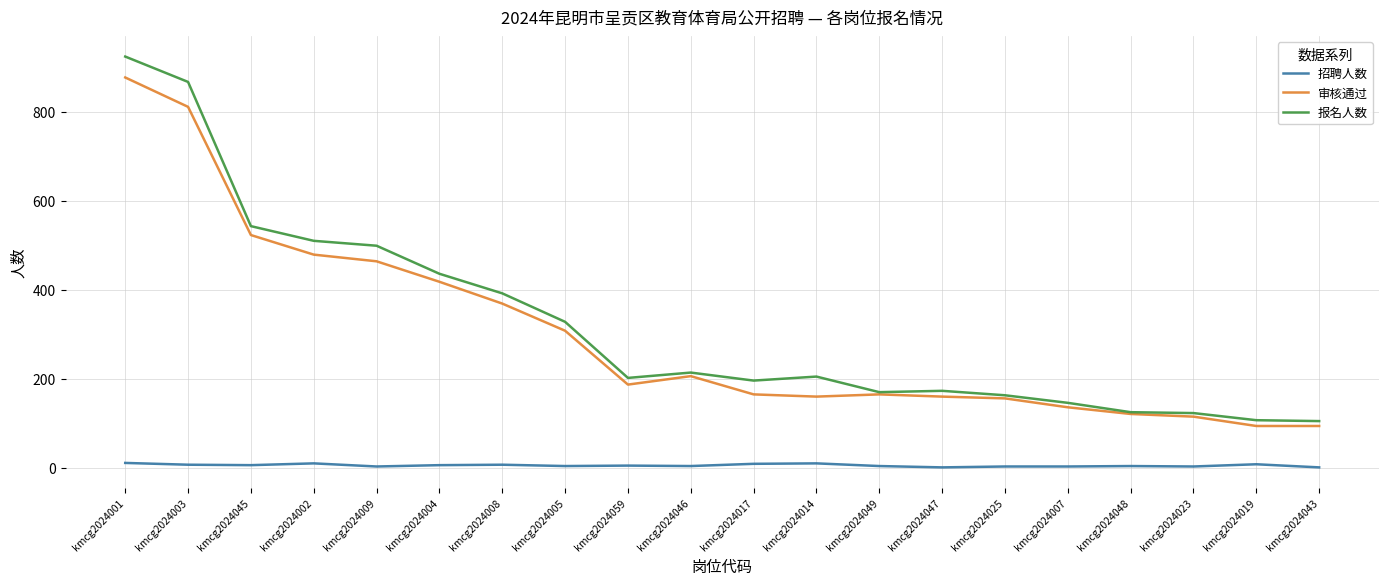

How many lines are shown in the chart?

3